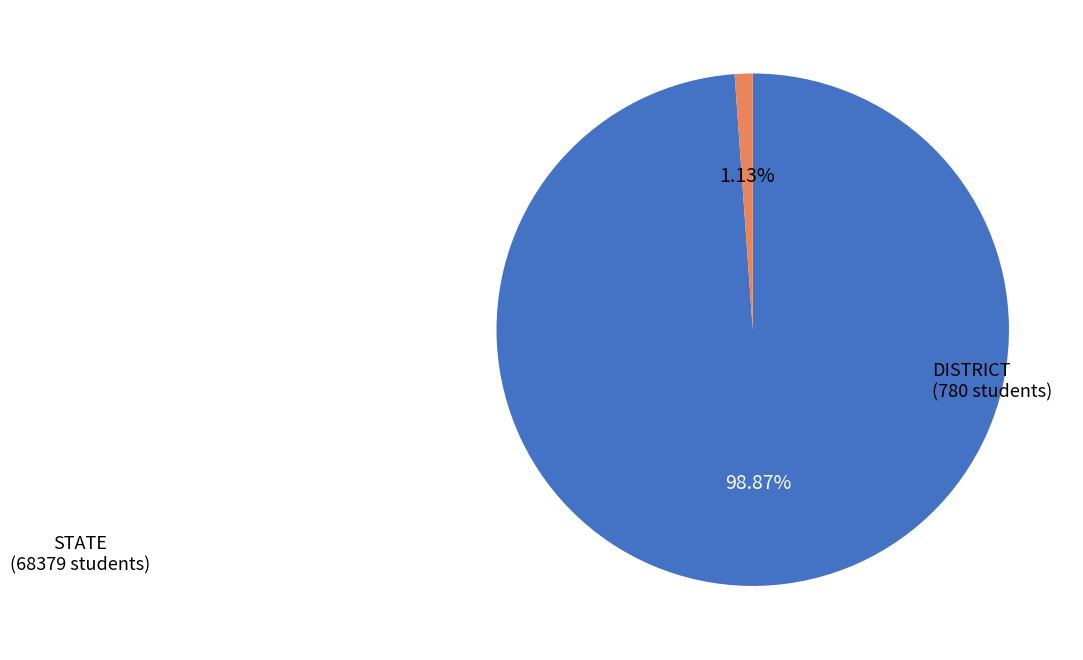

Does any single category account for the majority?

Yes